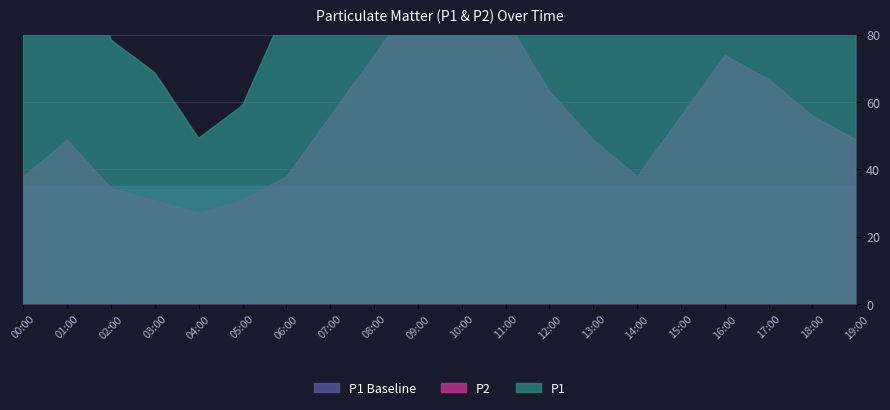

Rank the series at 09:00 from lowest to highest value.

baseline, P2, P1